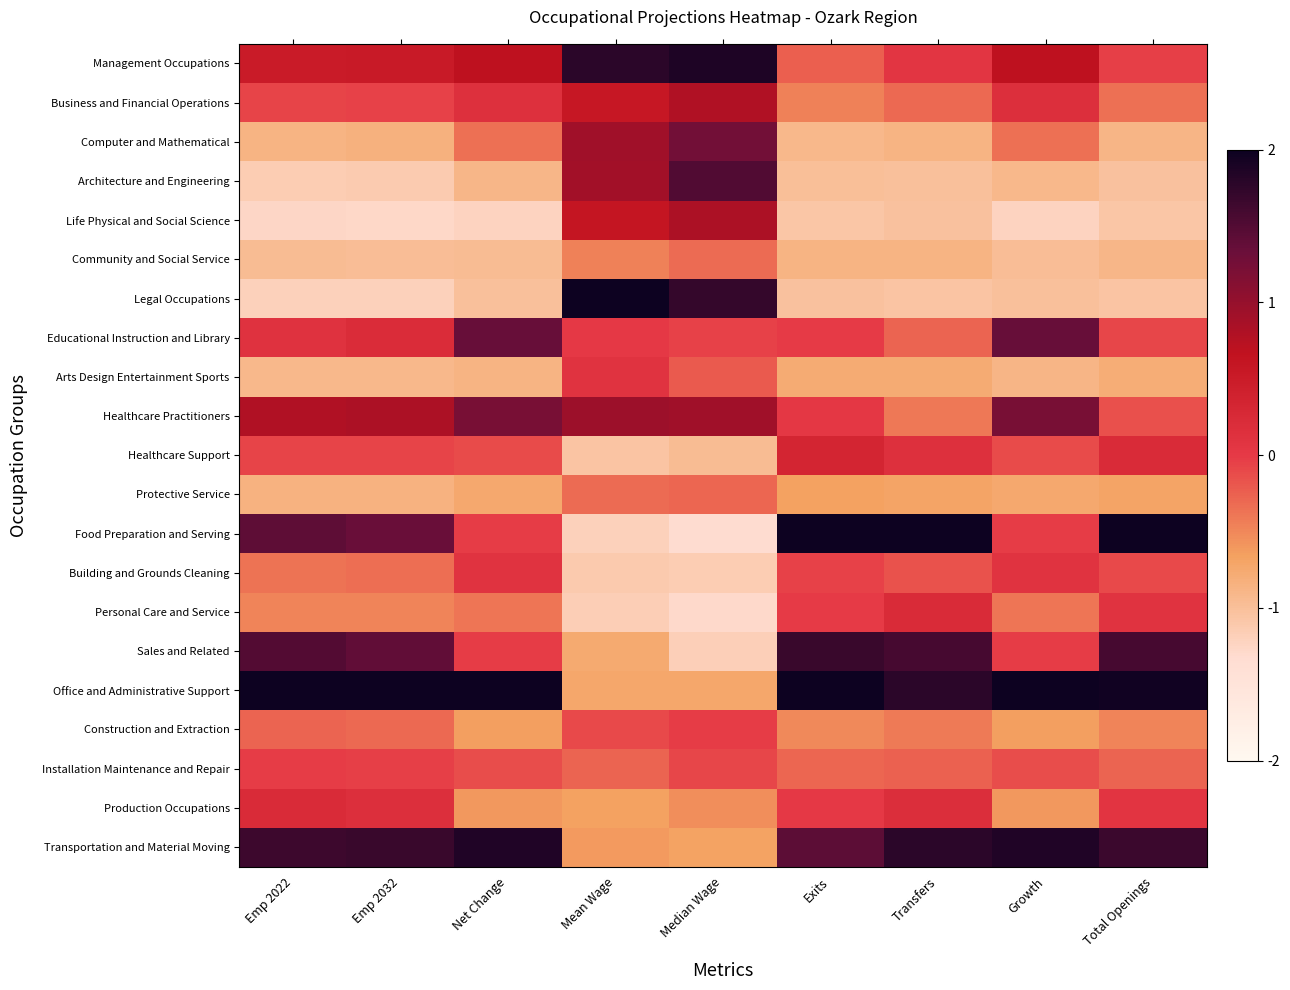

Reading right to left, extract all data points from this chart.

Management Occupations: Total Openings=-0.0	Growth=0.7	Transfers=0.1	Exits=-0.2	Median Wage=1.9	Mean Wage=1.8	Net Change=0.7	Emp 2032=0.5	Emp 2022=0.5
Business and Financial Operations: Total Openings=-0.4	Growth=0.2	Transfers=-0.3	Exits=-0.5	Median Wage=0.8	Mean Wage=0.6	Net Change=0.2	Emp 2032=-0.0	Emp 2022=-0.1
Computer and Mathematical: Total Openings=-0.9	Growth=-0.3	Transfers=-0.9	Exits=-0.9	Median Wage=1.3	Mean Wage=0.9	Net Change=-0.3	Emp 2032=-0.8	Emp 2022=-0.9
Architecture and Engineering: Total Openings=-1.0	Growth=-0.9	Transfers=-1.0	Exits=-1.0	Median Wage=1.5	Mean Wage=0.9	Net Change=-0.9	Emp 2032=-1.1	Emp 2022=-1.1
Life Physical and Social Science: Total Openings=-1.1	Growth=-1.2	Transfers=-1.0	Exits=-1.1	Median Wage=0.8	Mean Wage=0.6	Net Change=-1.2	Emp 2032=-1.3	Emp 2022=-1.3
Community and Social Service: Total Openings=-0.9	Growth=-1.0	Transfers=-0.9	Exits=-0.9	Median Wage=-0.3	Mean Wage=-0.5	Net Change=-1.0	Emp 2032=-1.0	Emp 2022=-1.0
Legal Occupations: Total Openings=-1.1	Growth=-1.0	Transfers=-1.1	Exits=-1.0	Median Wage=1.7	Mean Wage=2.7	Net Change=-1.0	Emp 2032=-1.2	Emp 2022=-1.2
Educational Instruction and Library: Total Openings=-0.1	Growth=1.4	Transfers=-0.3	Exits=-0.0	Median Wage=-0.1	Mean Wage=0.0	Net Change=1.4	Emp 2032=0.2	Emp 2022=0.1
Arts Design Entertainment Sports: Total Openings=-0.8	Growth=-0.9	Transfers=-0.8	Exits=-0.8	Median Wage=-0.2	Mean Wage=0.1	Net Change=-0.9	Emp 2032=-0.9	Emp 2022=-0.9
Healthcare Practitioners: Total Openings=-0.1	Growth=1.2	Transfers=-0.4	Exits=0.0	Median Wage=0.9	Mean Wage=0.9	Net Change=1.2	Emp 2032=0.8	Emp 2022=0.8
Healthcare Support: Total Openings=0.2	Growth=-0.1	Transfers=0.2	Exits=0.3	Median Wage=-1.0	Mean Wage=-1.1	Net Change=-0.1	Emp 2032=-0.1	Emp 2022=-0.1
Protective Service: Total Openings=-0.7	Growth=-0.7	Transfers=-0.7	Exits=-0.7	Median Wage=-0.3	Mean Wage=-0.3	Net Change=-0.7	Emp 2032=-0.9	Emp 2022=-0.8
Food Preparation and Serving: Total Openings=2.3	Growth=-0.0	Transfers=2.4	Exits=2.4	Median Wage=-1.3	Mean Wage=-1.2	Net Change=-0.0	Emp 2032=1.3	Emp 2022=1.4
Building and Grounds Cleaning: Total Openings=-0.1	Growth=0.1	Transfers=-0.2	Exits=-0.1	Median Wage=-1.2	Mean Wage=-1.1	Net Change=0.1	Emp 2032=-0.3	Emp 2022=-0.4
Personal Care and Service: Total Openings=0.1	Growth=-0.4	Transfers=0.2	Exits=-0.0	Median Wage=-1.3	Mean Wage=-1.2	Net Change=-0.4	Emp 2032=-0.5	Emp 2022=-0.5
Sales and Related: Total Openings=1.6	Growth=-0.0	Transfers=1.6	Exits=1.7	Median Wage=-1.2	Mean Wage=-0.8	Net Change=-0.0	Emp 2032=1.4	Emp 2022=1.5
Office and Administrative Support: Total Openings=2.0	Growth=2.6	Transfers=1.8	Exits=2.0	Median Wage=-0.7	Mean Wage=-0.7	Net Change=2.6	Emp 2032=2.3	Emp 2022=2.3
Construction and Extraction: Total Openings=-0.5	Growth=-0.6	Transfers=-0.4	Exits=-0.5	Median Wage=-0.0	Mean Wage=-0.1	Net Change=-0.6	Emp 2032=-0.3	Emp 2022=-0.3
Installation Maintenance and Repair: Total Openings=-0.3	Growth=-0.1	Transfers=-0.3	Exits=-0.3	Median Wage=-0.1	Mean Wage=-0.3	Net Change=-0.1	Emp 2032=-0.0	Emp 2022=-0.0
Production Occupations: Total Openings=0.1	Growth=-0.6	Transfers=0.2	Exits=0.0	Median Wage=-0.5	Mean Wage=-0.7	Net Change=-0.6	Emp 2032=0.2	Emp 2022=0.2
Transportation and Material Moving: Total Openings=1.7	Growth=1.9	Transfers=1.8	Exits=1.4	Median Wage=-0.7	Mean Wage=-0.6	Net Change=1.9	Emp 2032=1.7	Emp 2022=1.7